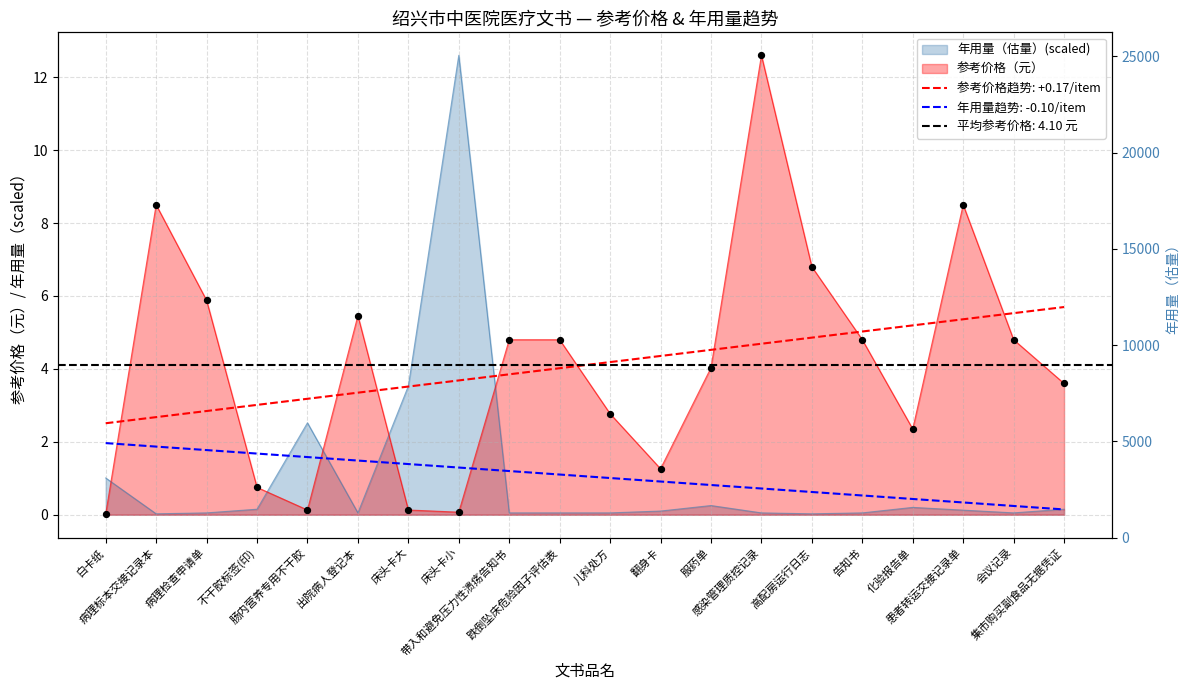

Which series has the widest spread of Y values?

参考价格（元）